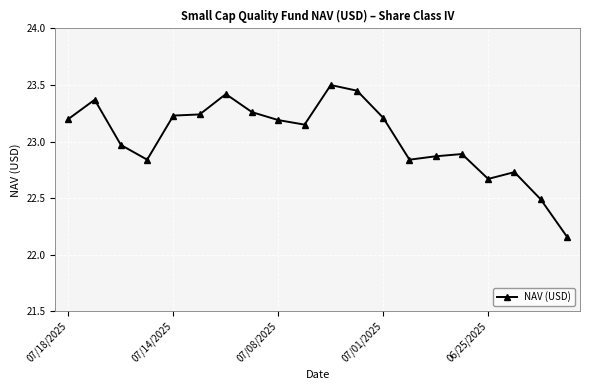

What is the difference between the second highest and second lowest values?

1.0